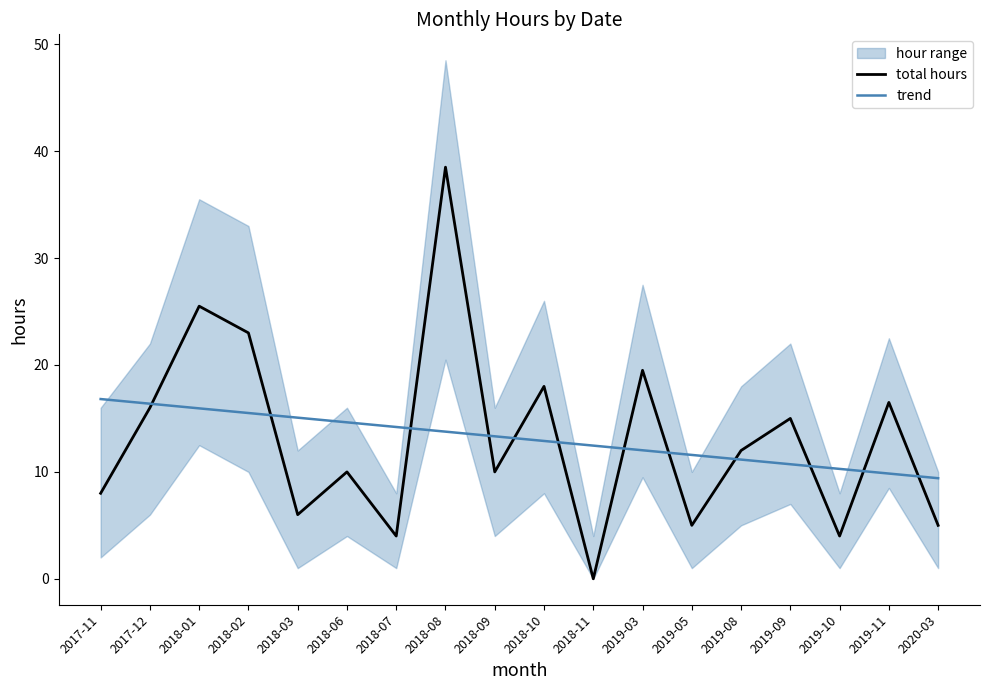

Rank the series at 2017-12 from highest to lowest value.

trend, total hours